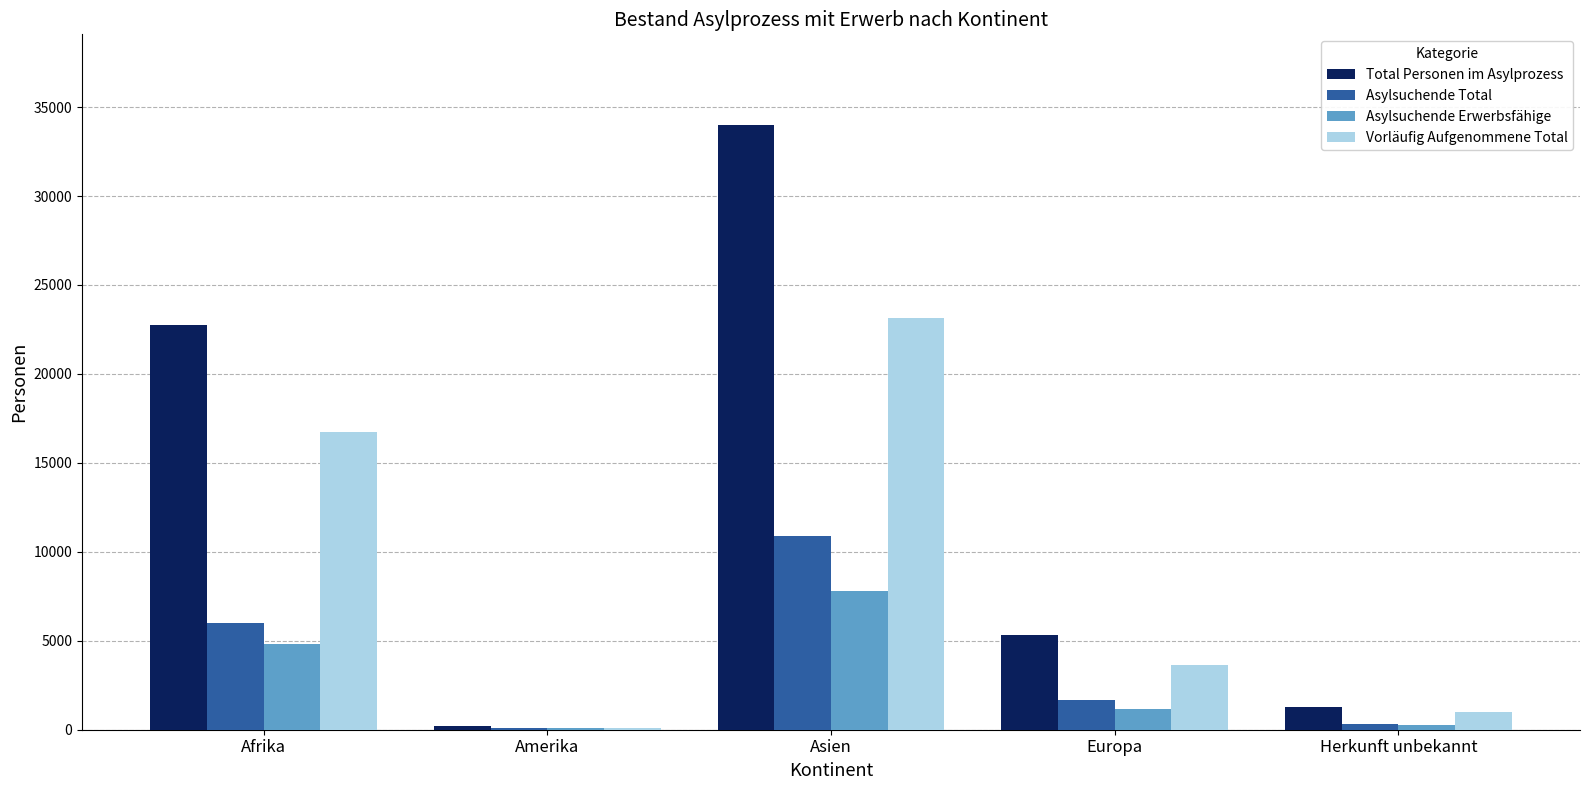

Reading left to right, transcribe all the data shown in this chart.

Total Personen im Asylprozess: 22746	198	33990	5300	1300
Asylsuchende Total: 6012	118	10872	1669	321
Asylsuchende Erwerbsfähige: 4821	93	7807	1186	255
Vorläufig Aufgenommene Total: 16734	80	23118	3631	979